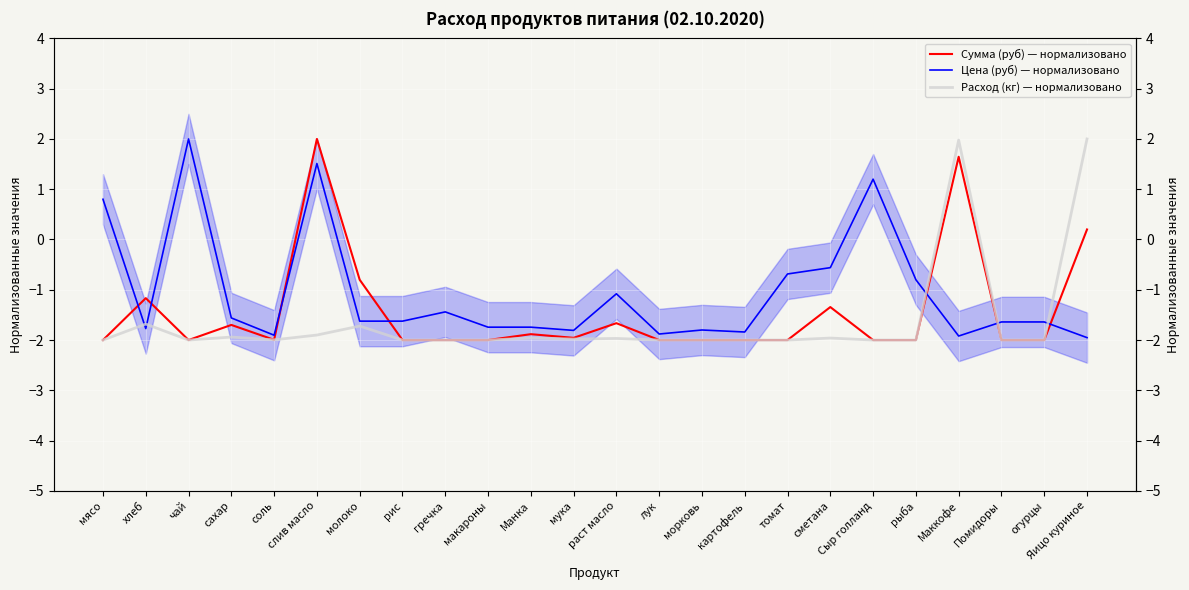

What is the total value across all series at мука?

-5.7